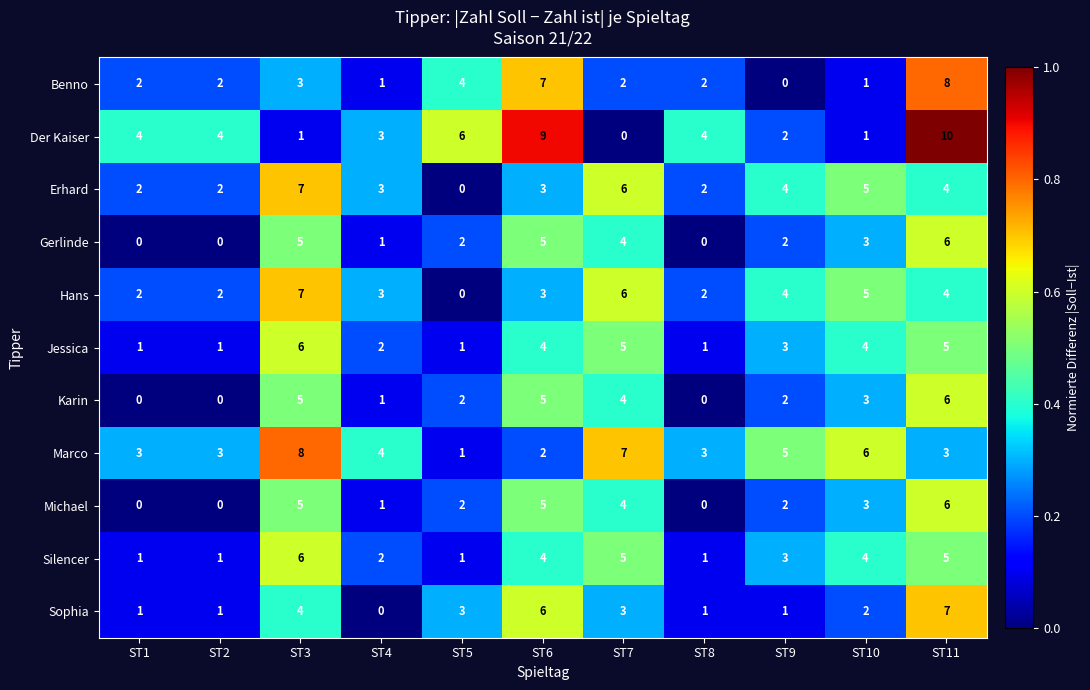

The Marco series shows 3 at ST2. True or false?

True